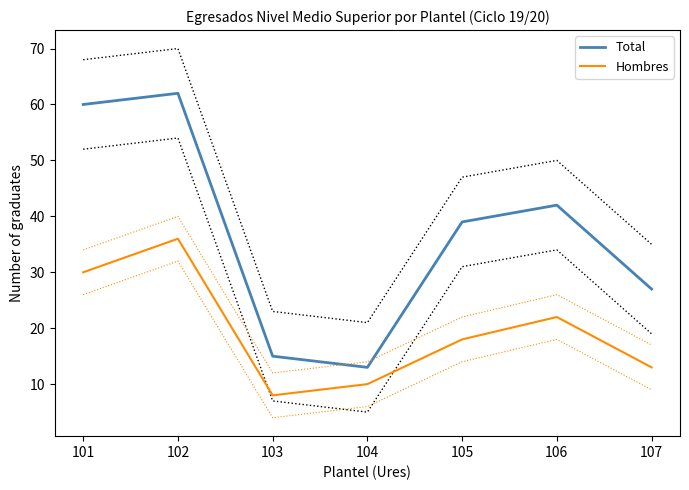

Between 101 and 103, which is larger?

101